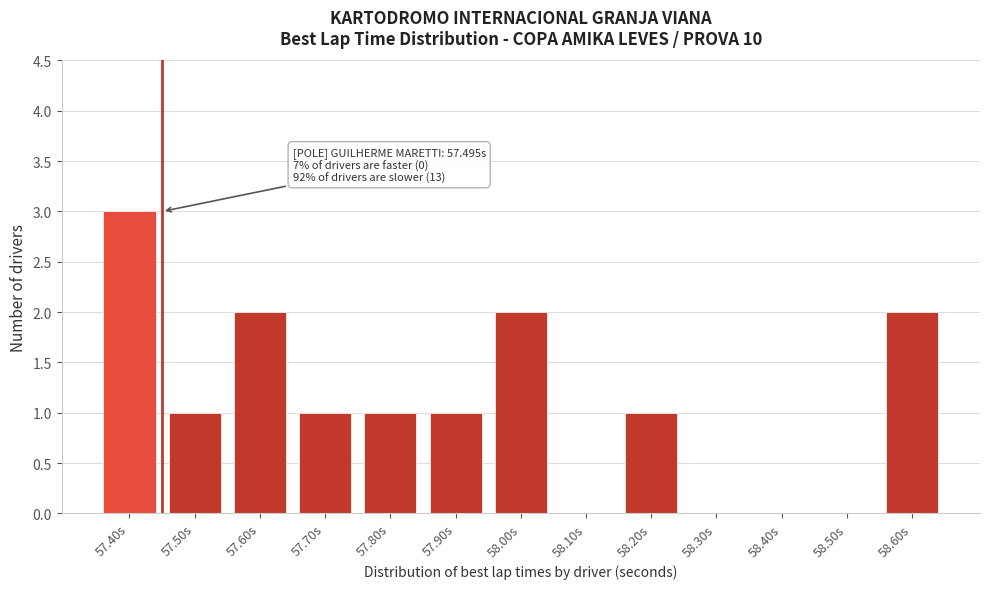

Reading right to left, extract all data points from this chart.

58.60s=2	58.50s=0	58.40s=0	58.30s=0	58.20s=1	58.10s=0	58.00s=2	57.90s=1	57.80s=1	57.70s=1	57.60s=2	57.50s=1	57.40s=3